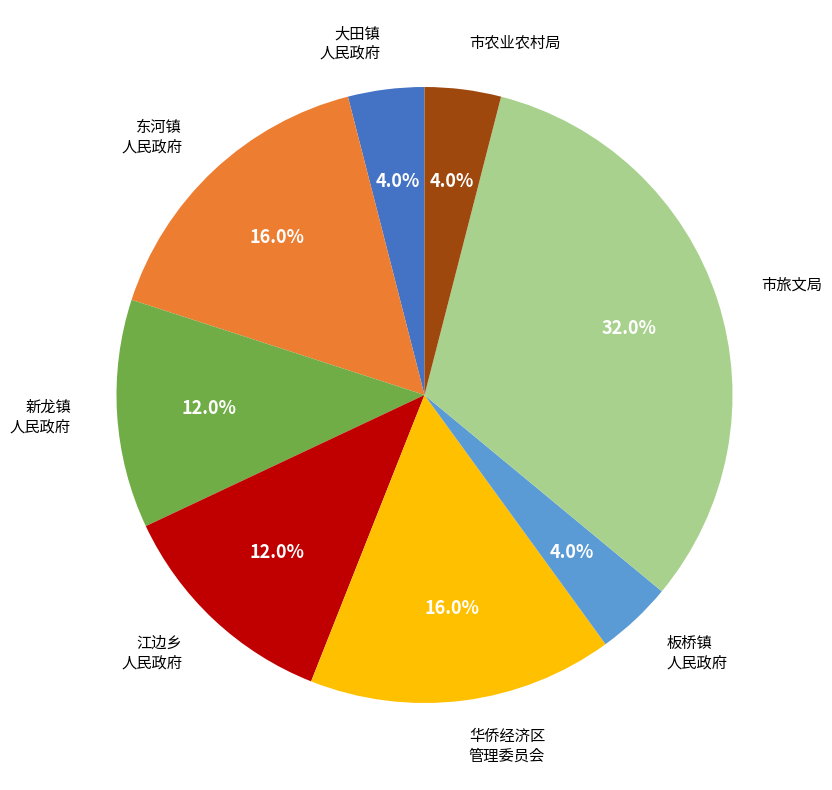

Is there any slice that represents more than half of the pie?

No